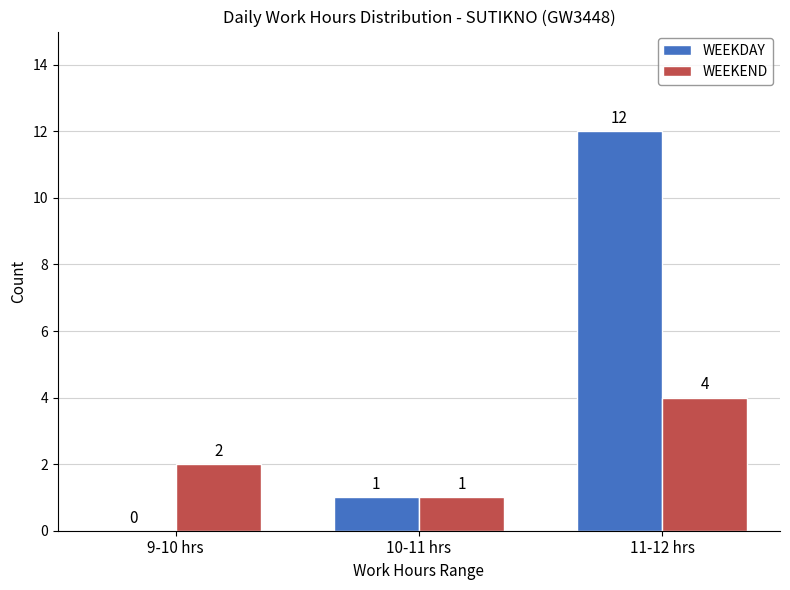

Count the number of data series in this chart.

2